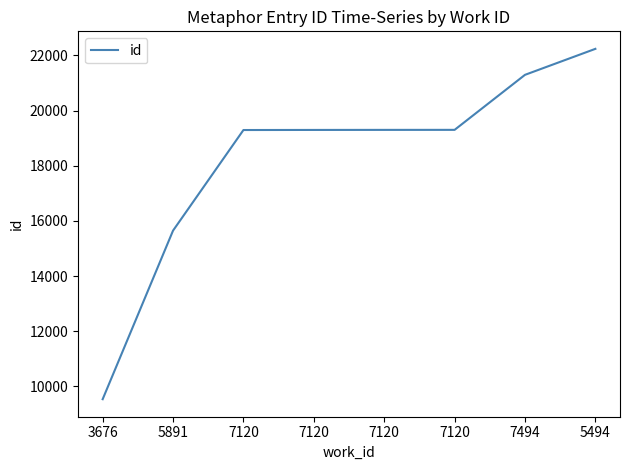

Is it true that the value at 7120 is 19298?

True